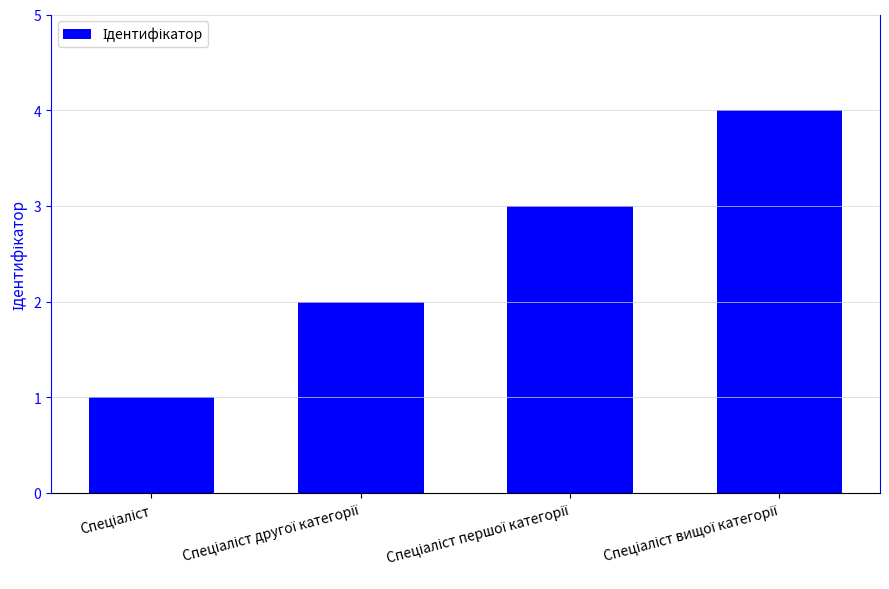

What is the greatest value displayed?

4